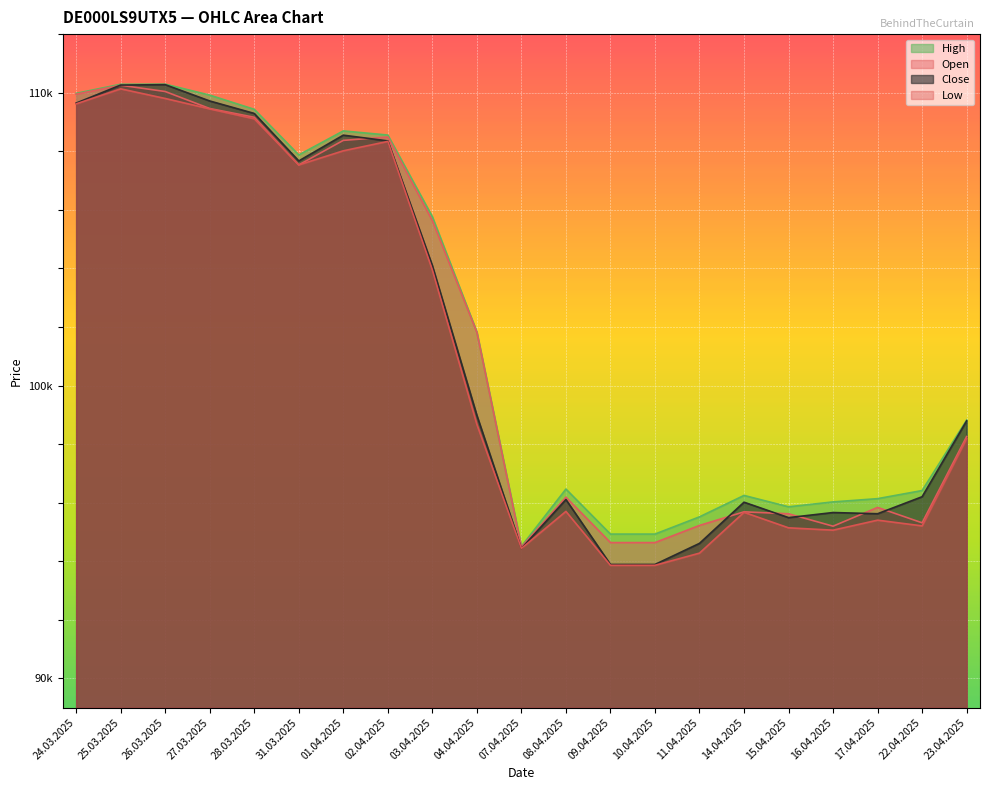

At which category is the sum across all series the highest?

25.03.2025